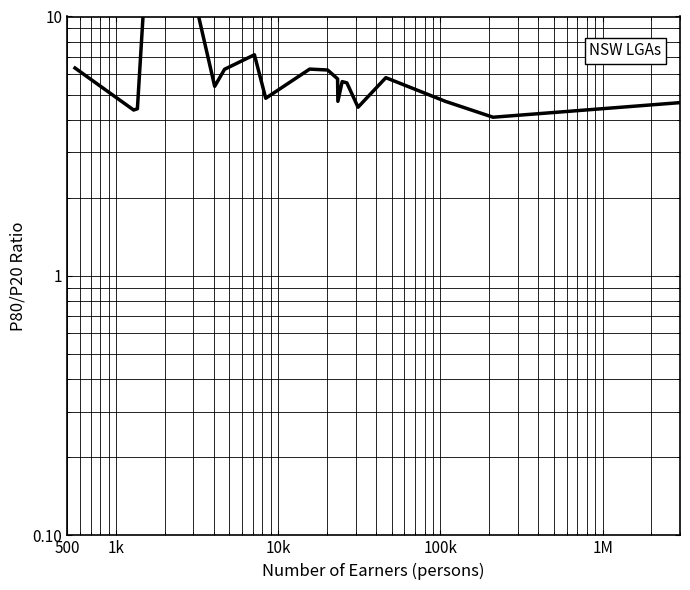

Reading left to right, transcribe all the data shown in this chart.

6.3	4.4	4.4	11.1	10.3	5.4	6.3	7.1	4.8	6.3	6.2	5.8	4.7	5.6	5.5	4.5	5.8	4.7	4.1	5.0